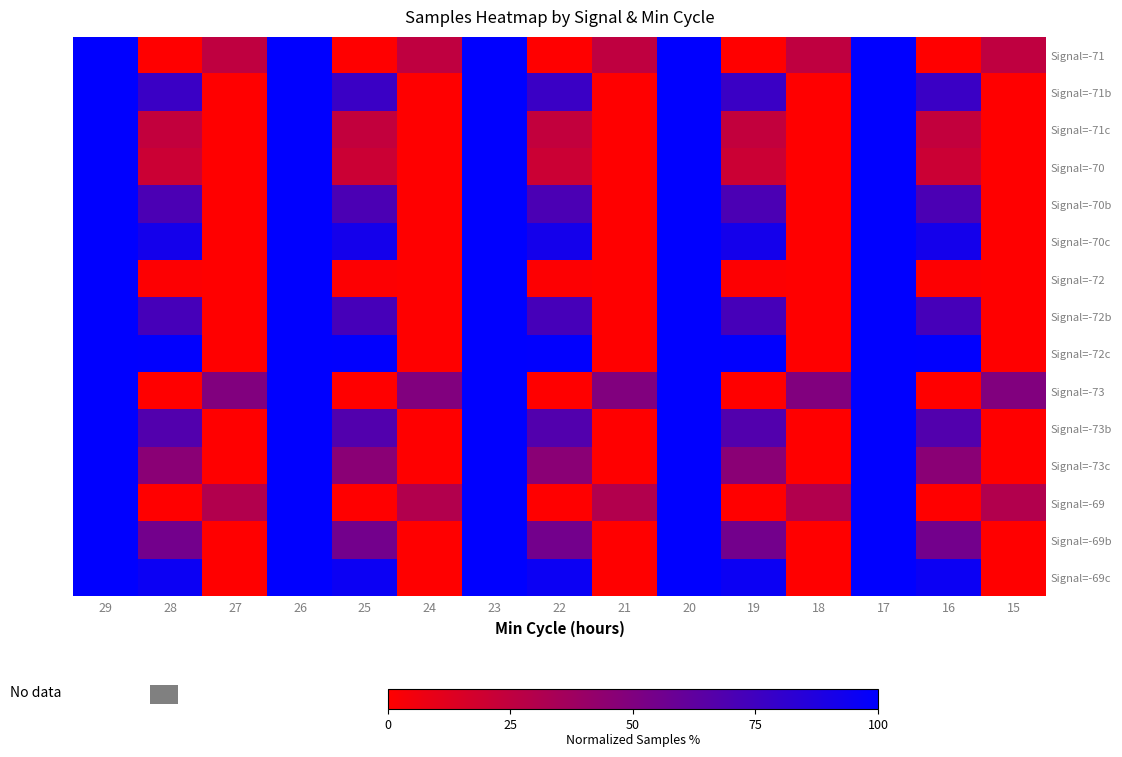

What is the spread (max minus min) of values at 16?

99.5